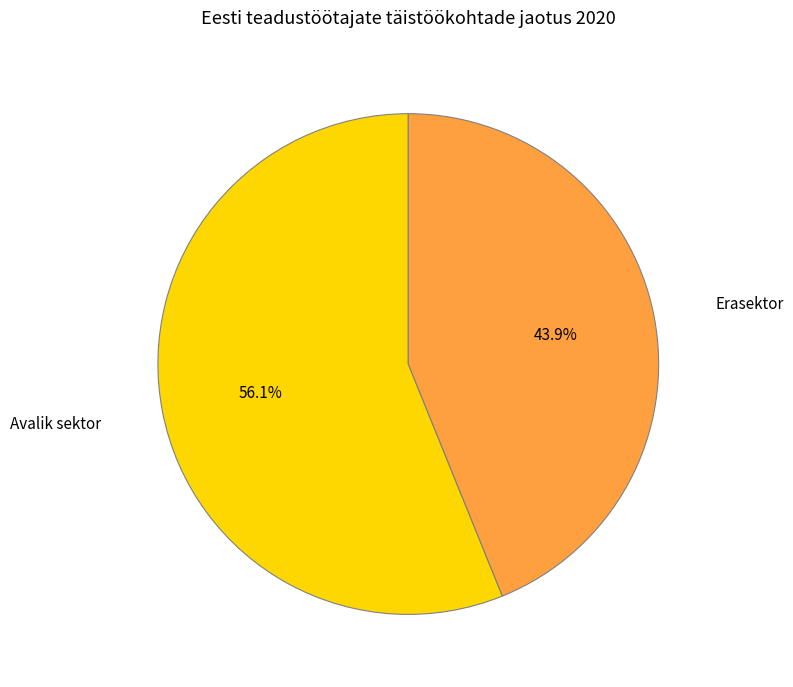

To the nearest percent, what is the combined percentage of Avalik sektor and Erasektor?

100%